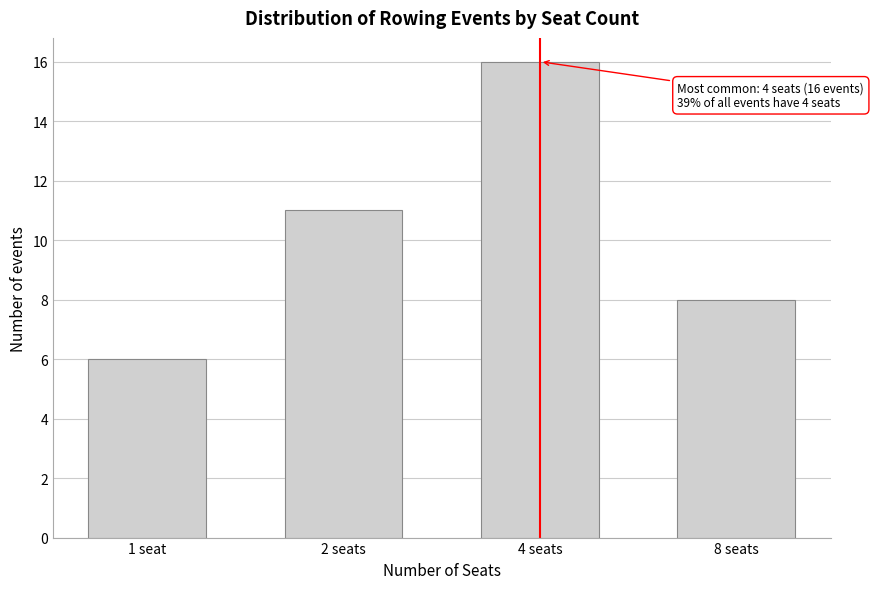

Reading left to right, transcribe all the data shown in this chart.

1 seat=6	2 seats=11	4 seats=16	8 seats=8